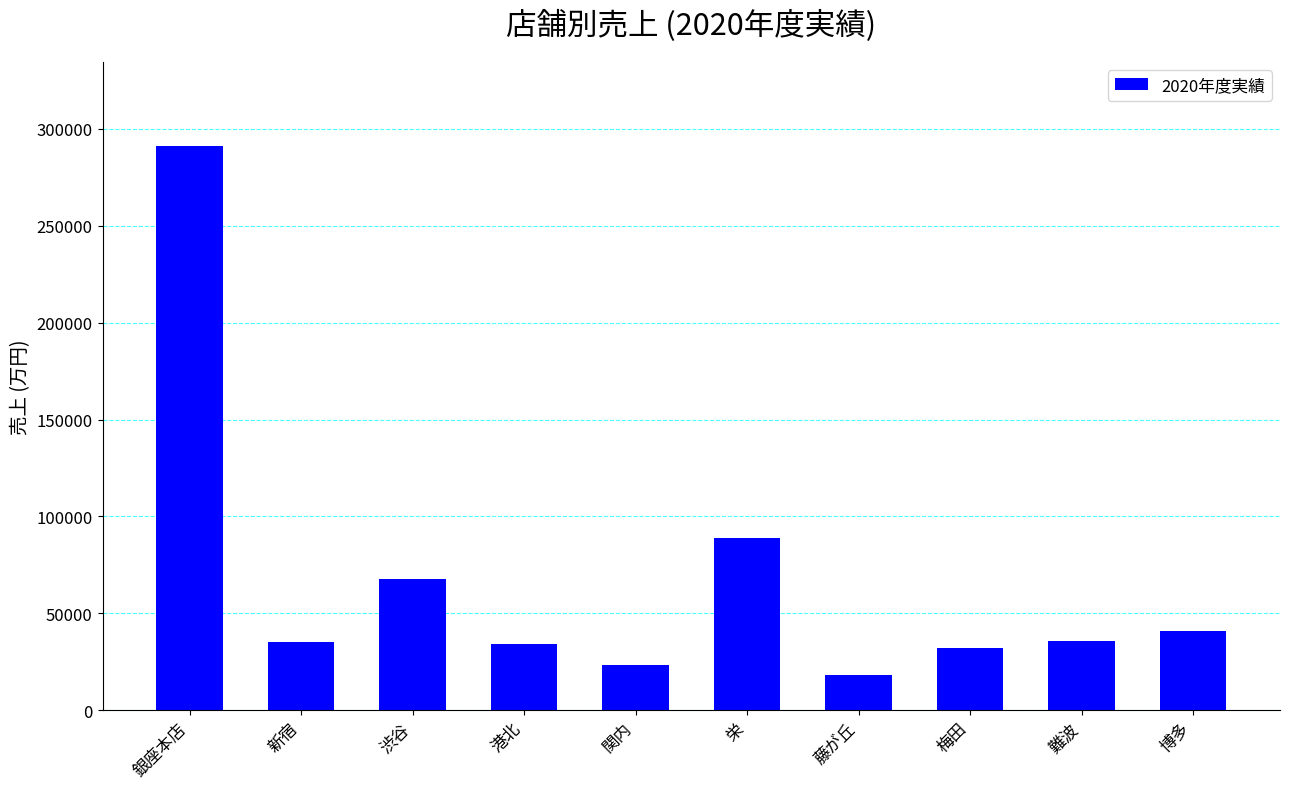

What value does the data have at 栄?

89010